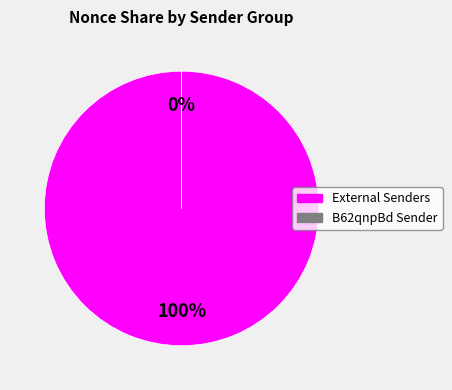

The 197263 slice represents 64% of the pie. True or false?

False